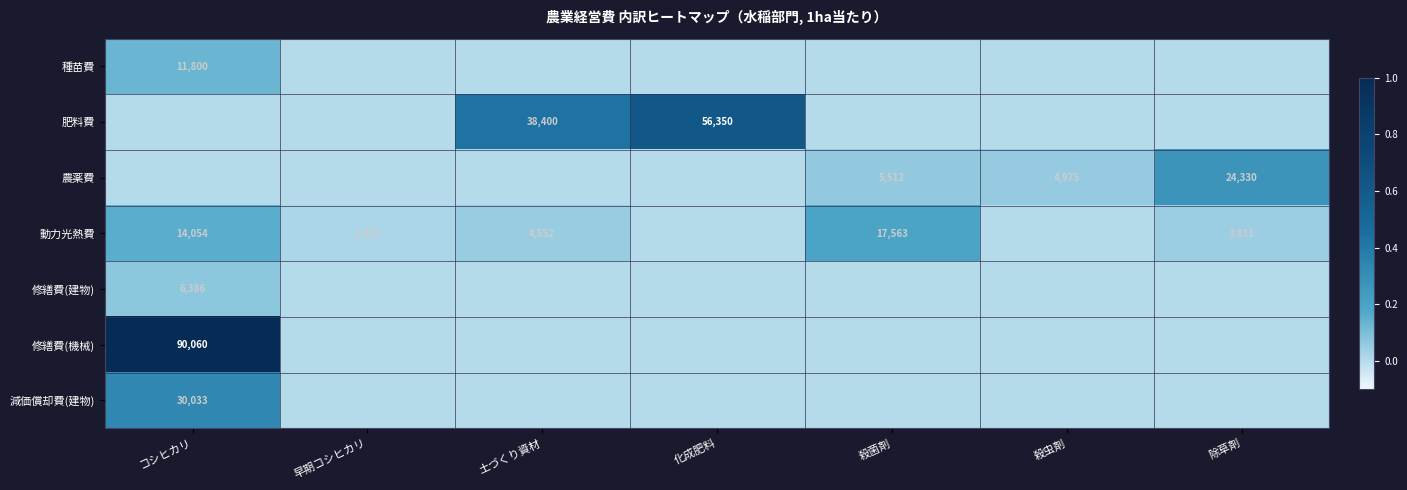

What is the spread (max minus min) of values at 殺菌剤?

0.2